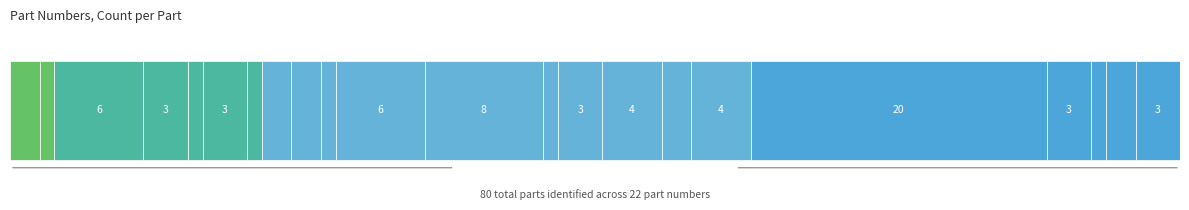

Does the chart contain any negative values?

No